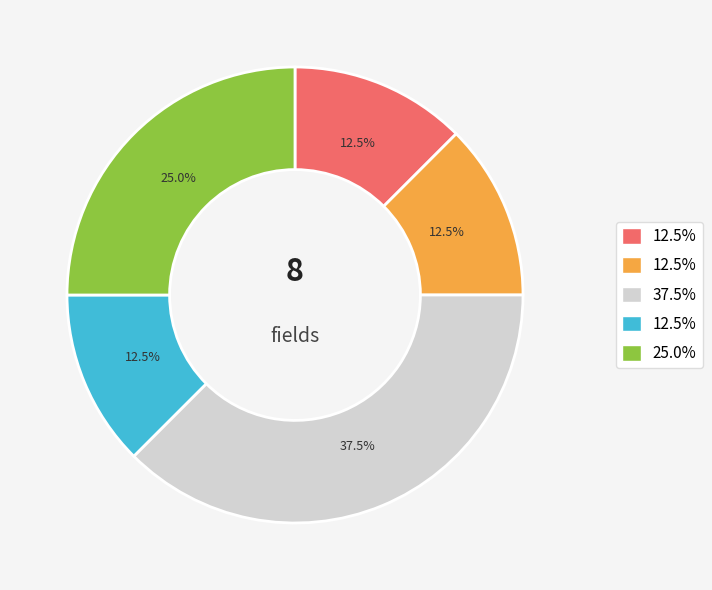

Is there a majority slice in this chart?

No